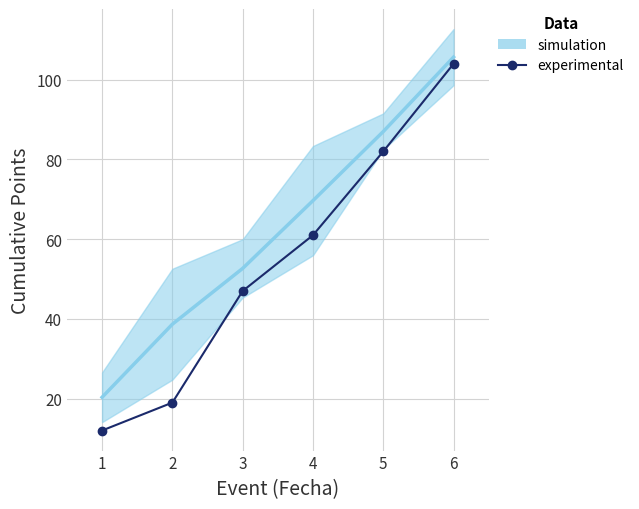

Where does the data first go above 61?

5